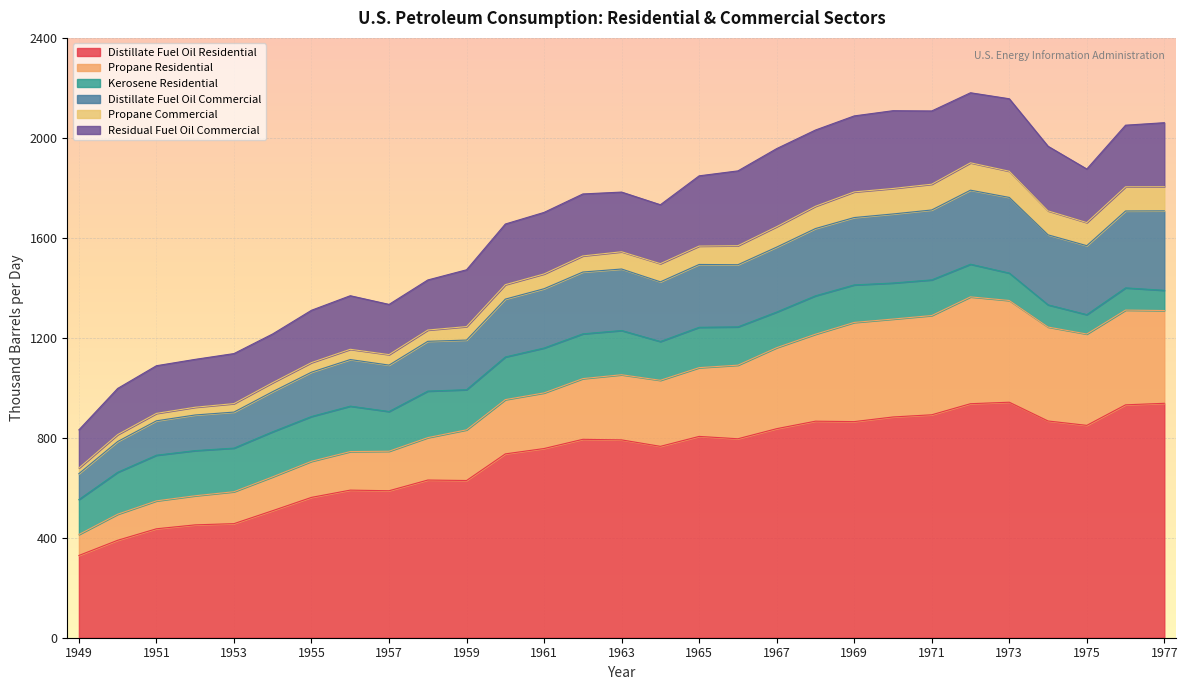

What is the total value across all series at 1969?

2087.8